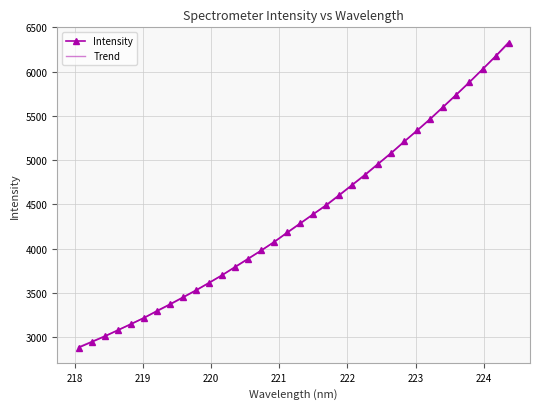

Approximately how many times larger is the value at 222.0721 compared to 220.9264?

1.2